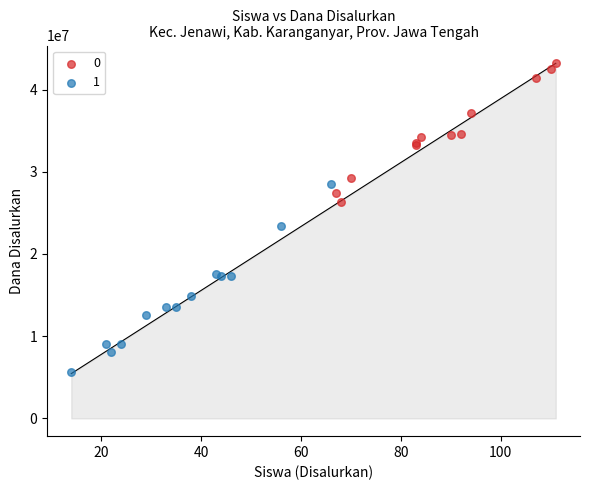

Which series has the widest spread of Y values?

1